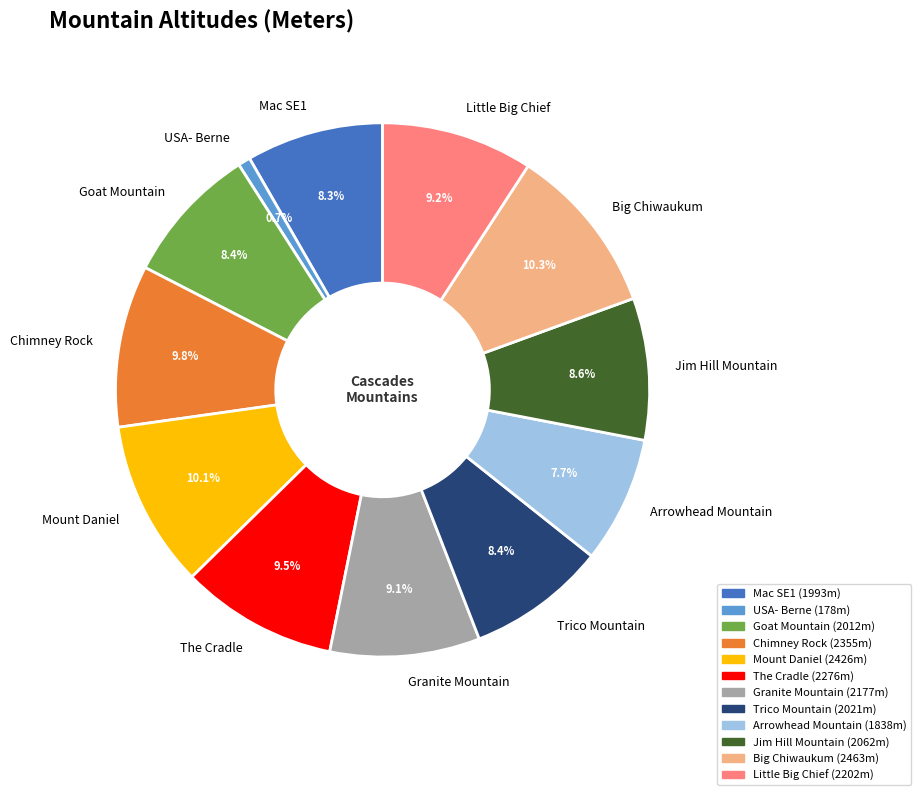

The USA- Berne slice represents 10% of the pie. True or false?

False